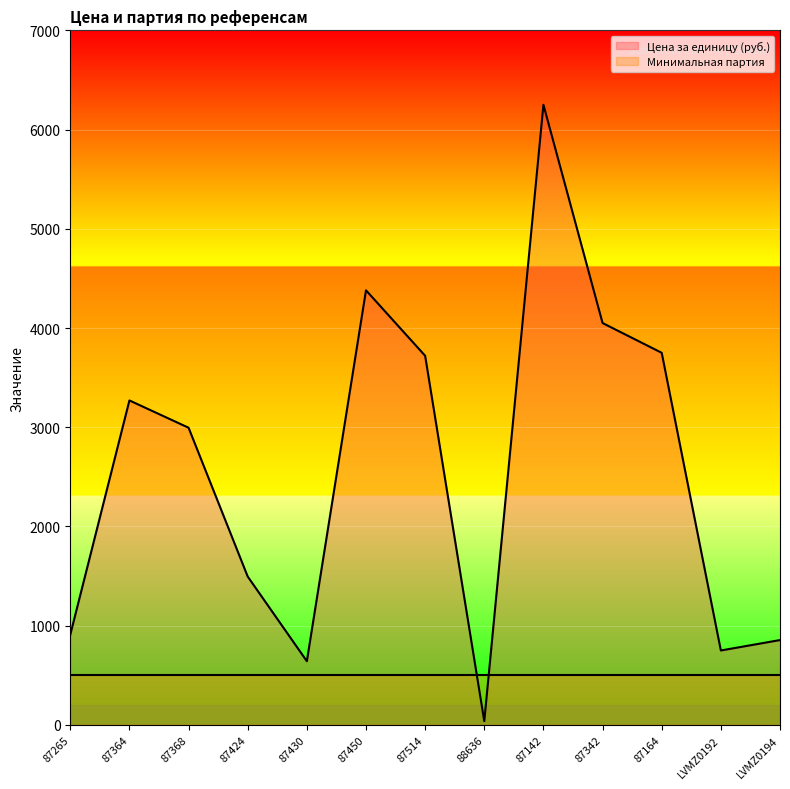

What position from the left is LVMZ0194?

13